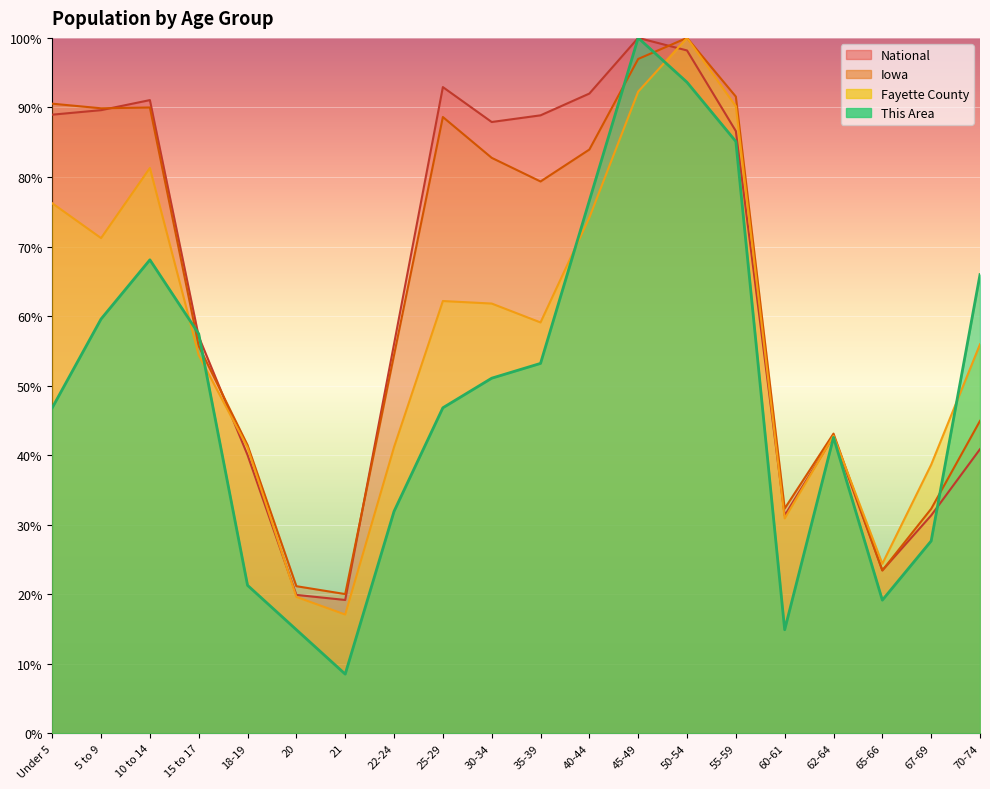

What is the value of the Fayette County point at the 11th from the left?

59.1